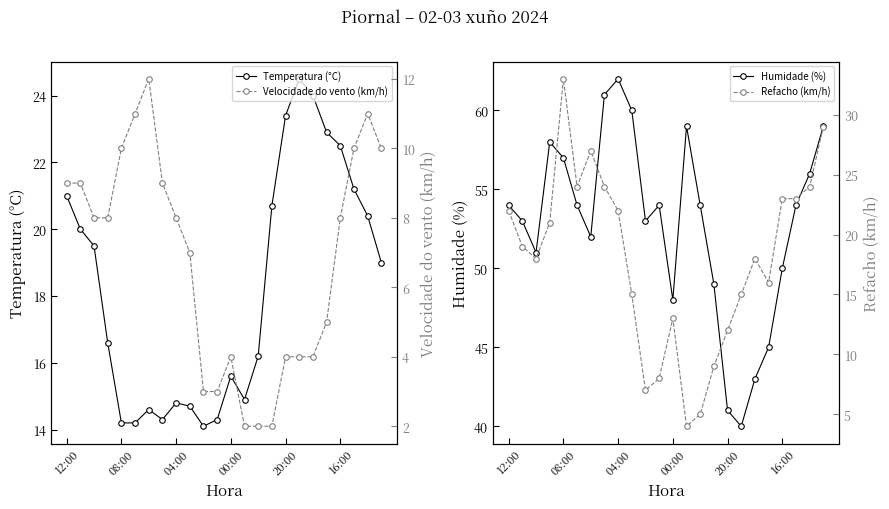

True or false: Temperatura (°C) has a value of 22.3 at 08:00.

False